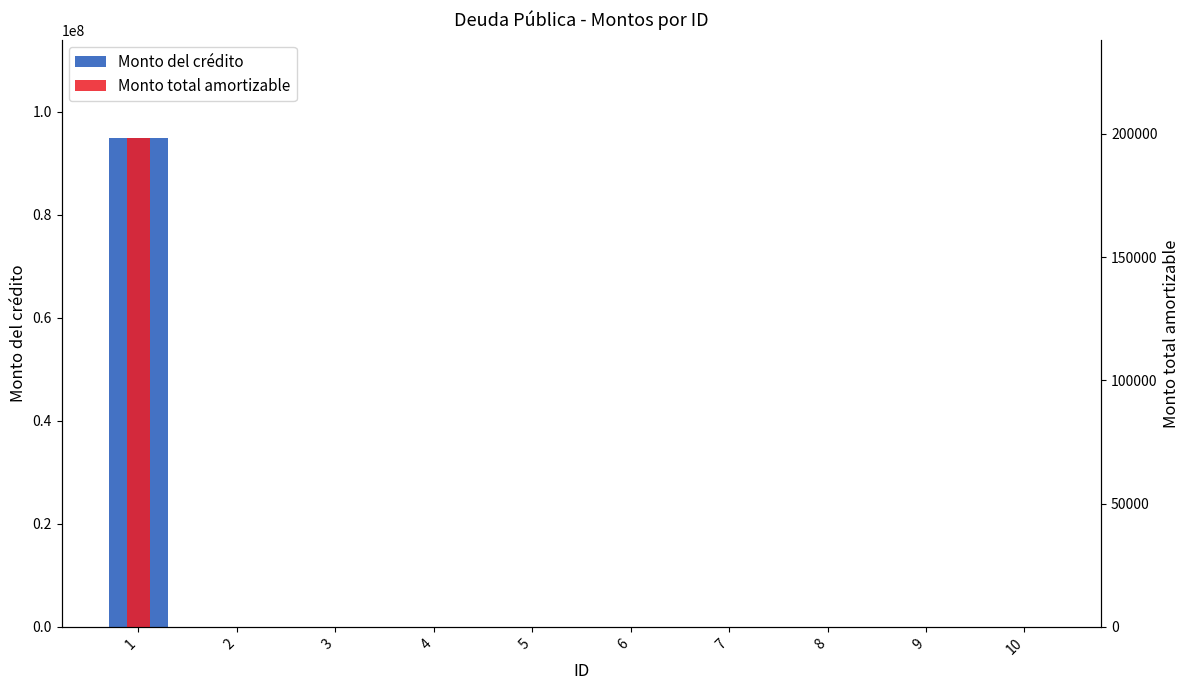

Is the value of Monto del crédito at 10 greater than the value of Monto total amortizable at 10?

No